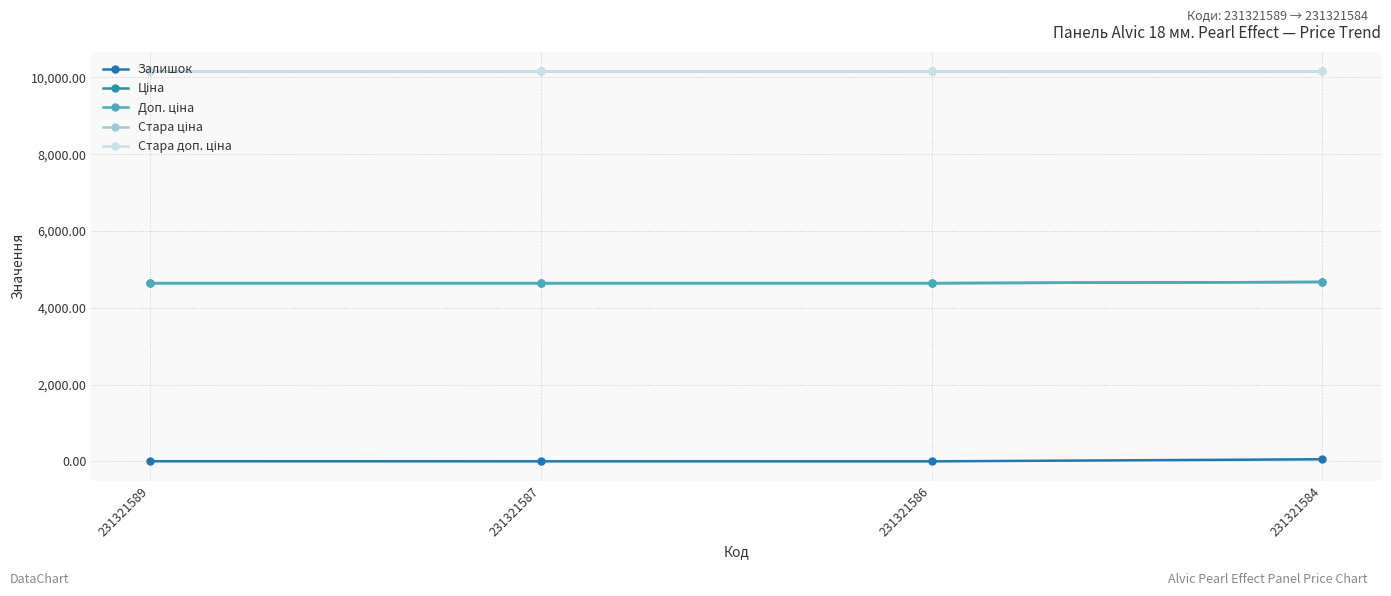

Does the chart display data point markers on the line(s)?

Yes